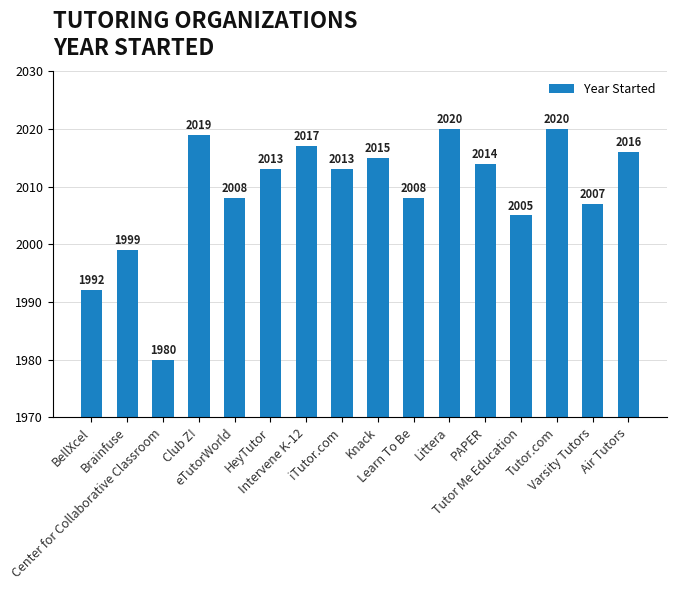

What is the label of the 6th bar from the left?

HeyTutor